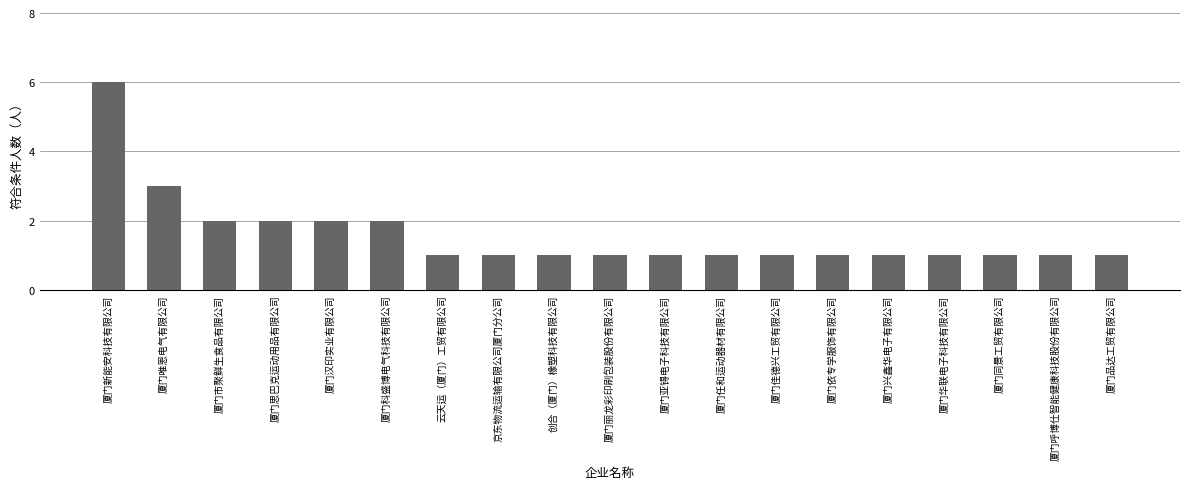

What is the label of the 2nd bar from the left?

厦门唯恩电气有限公司